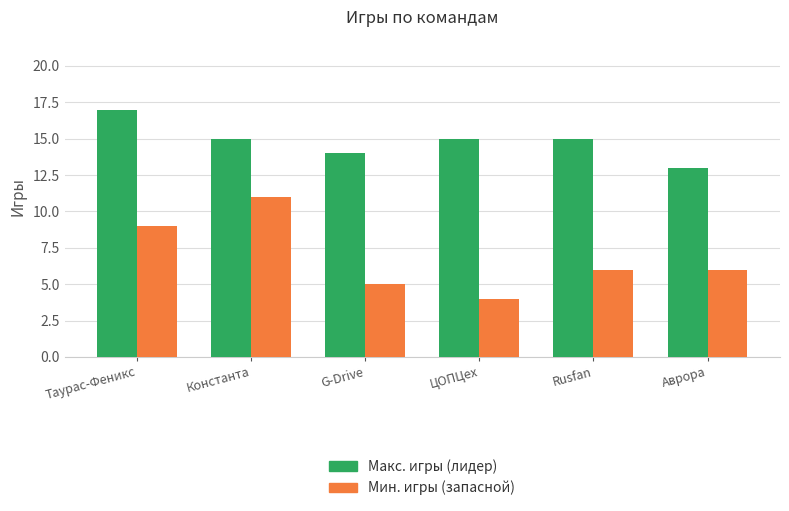

What is the label of the 4th bar from the left?

ЦОПЦех